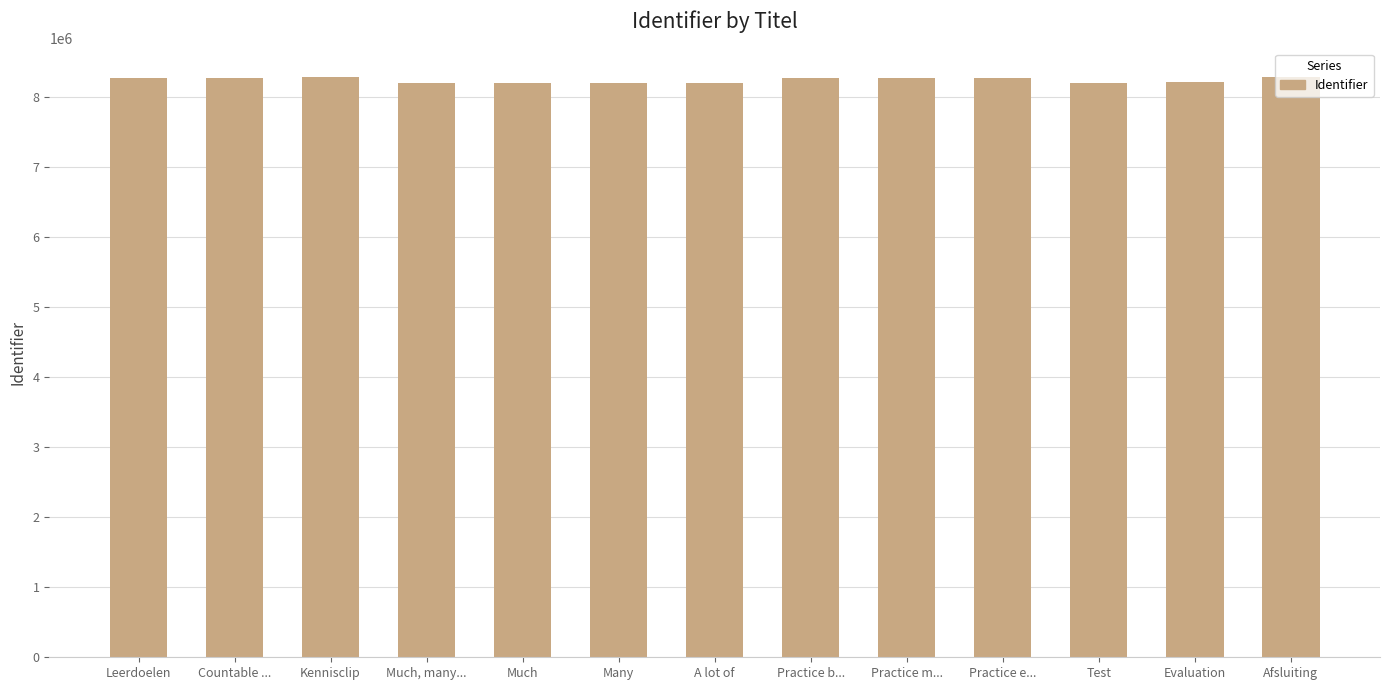

The chart shows a value of 1845930 at Much, many.... True or false?

False